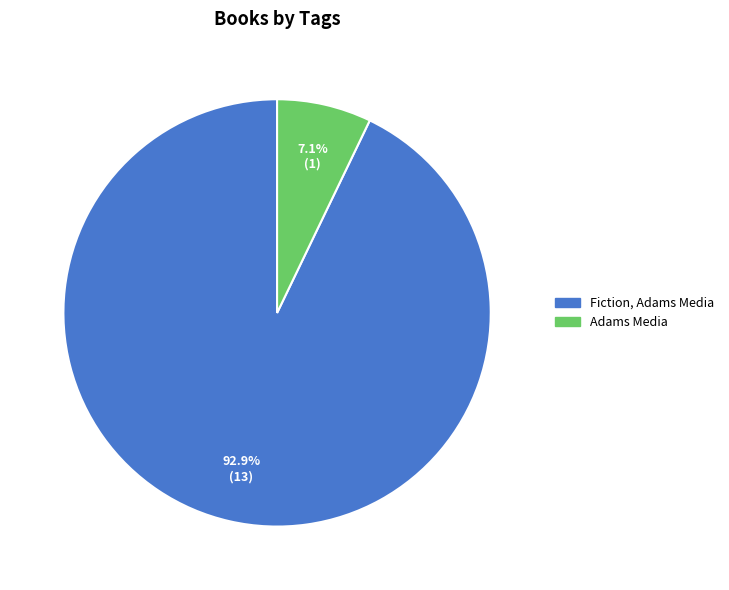

Rank the categories by value from lowest to highest.

Adams Media, Fiction, Adams Media